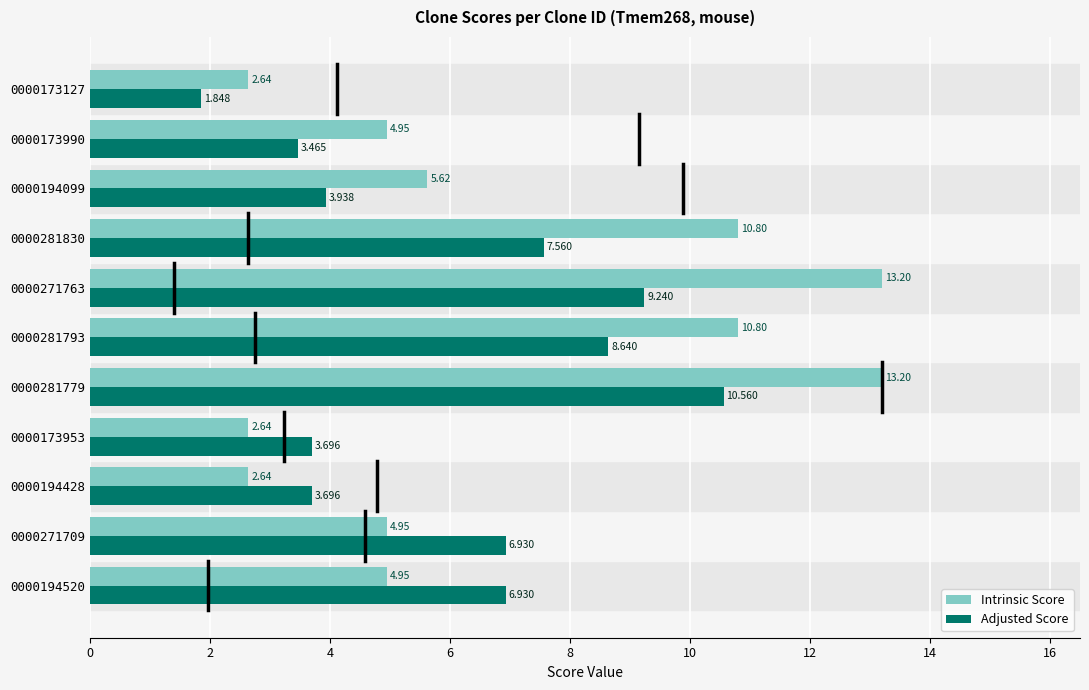

Which series has the largest total across all categories?

Intrinsic Score